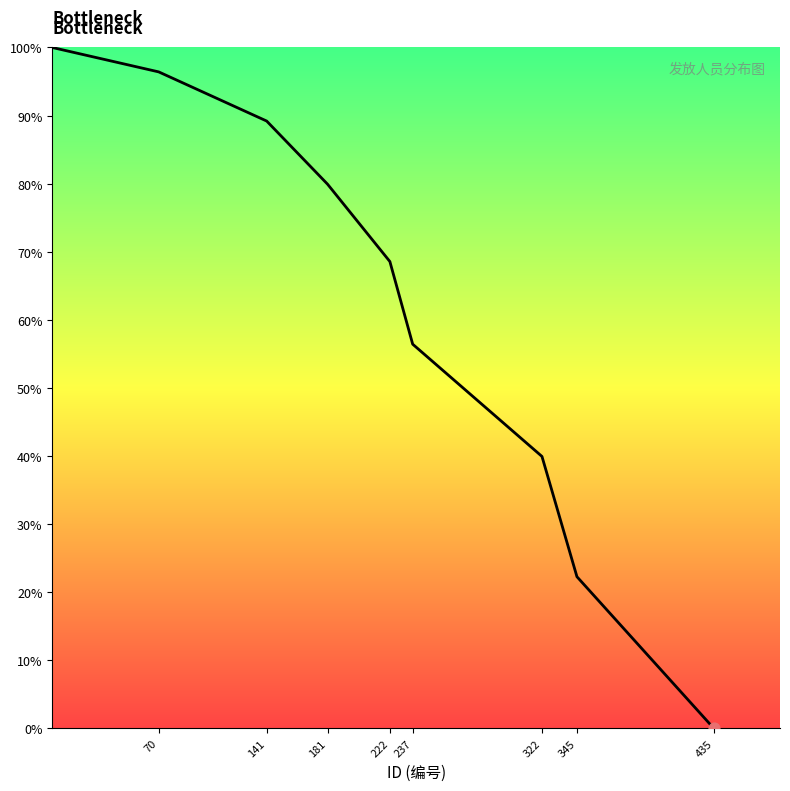

What is the difference between the maximum and minimum values?

100.0